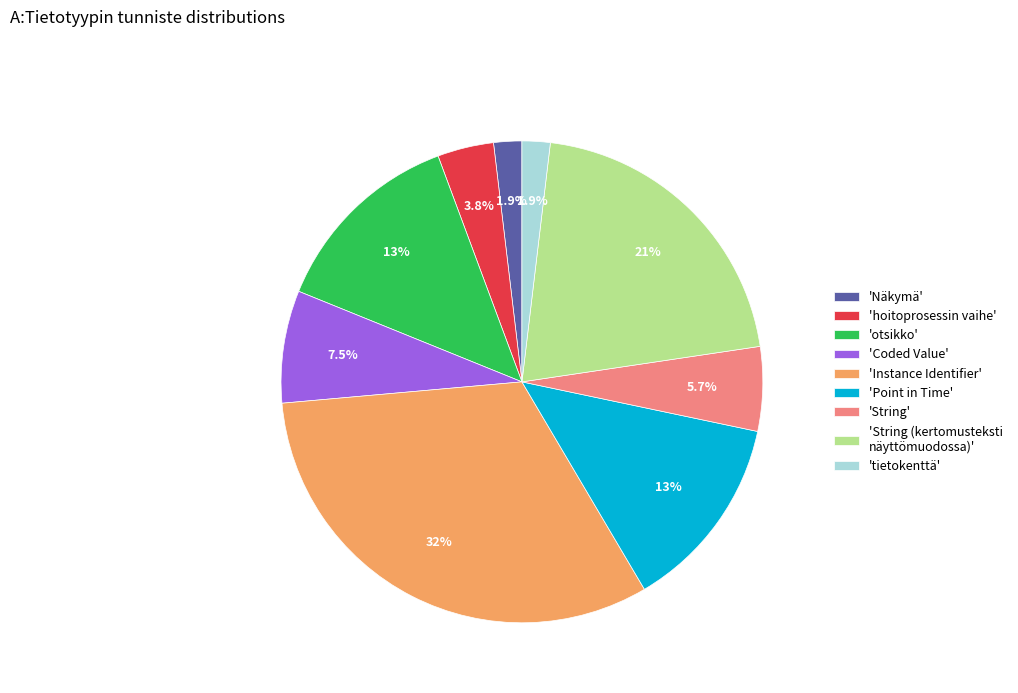

Combined, do 'otsikko' and 'Näkymä' account for over 50%?

No